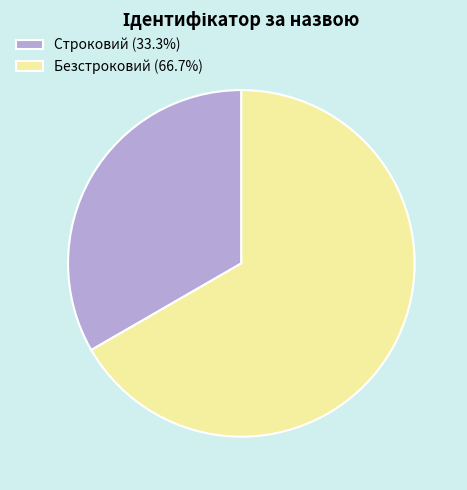

Which slice is the smallest?

Строковий